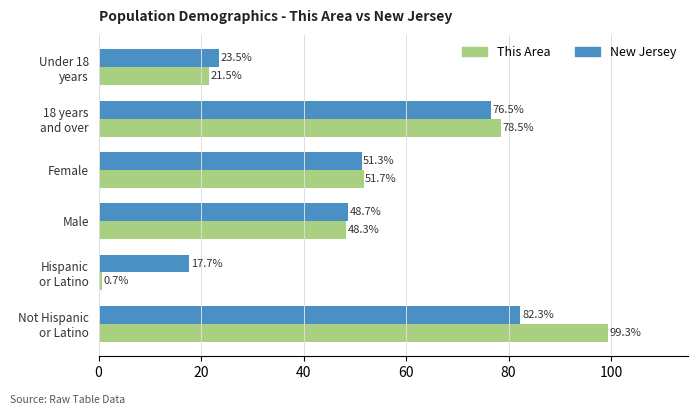

What is the lowest value of the New Jersey series?

17.7